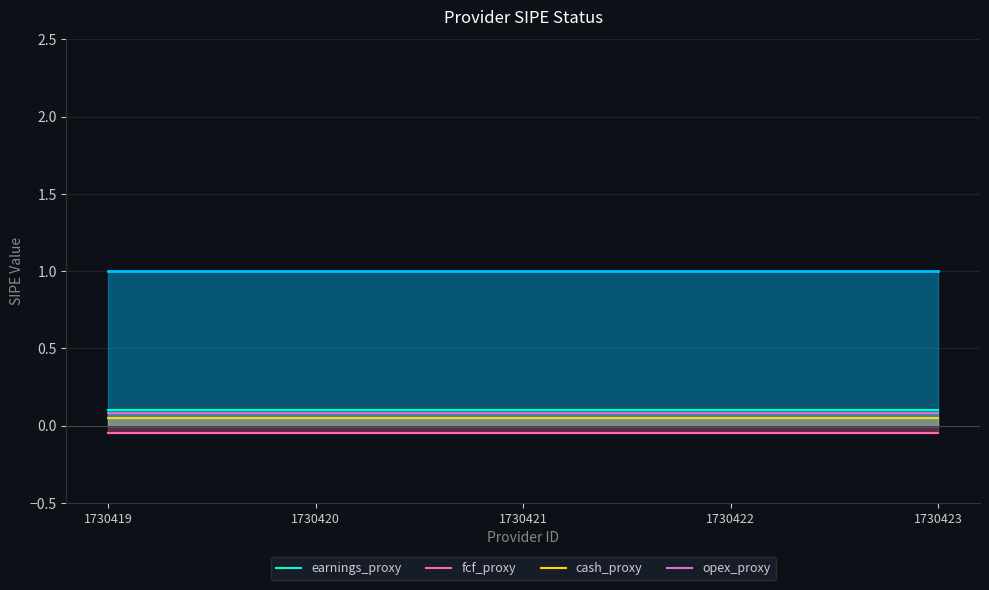

True or false: cash_proxy and earnings_proxy intersect in this chart.

False